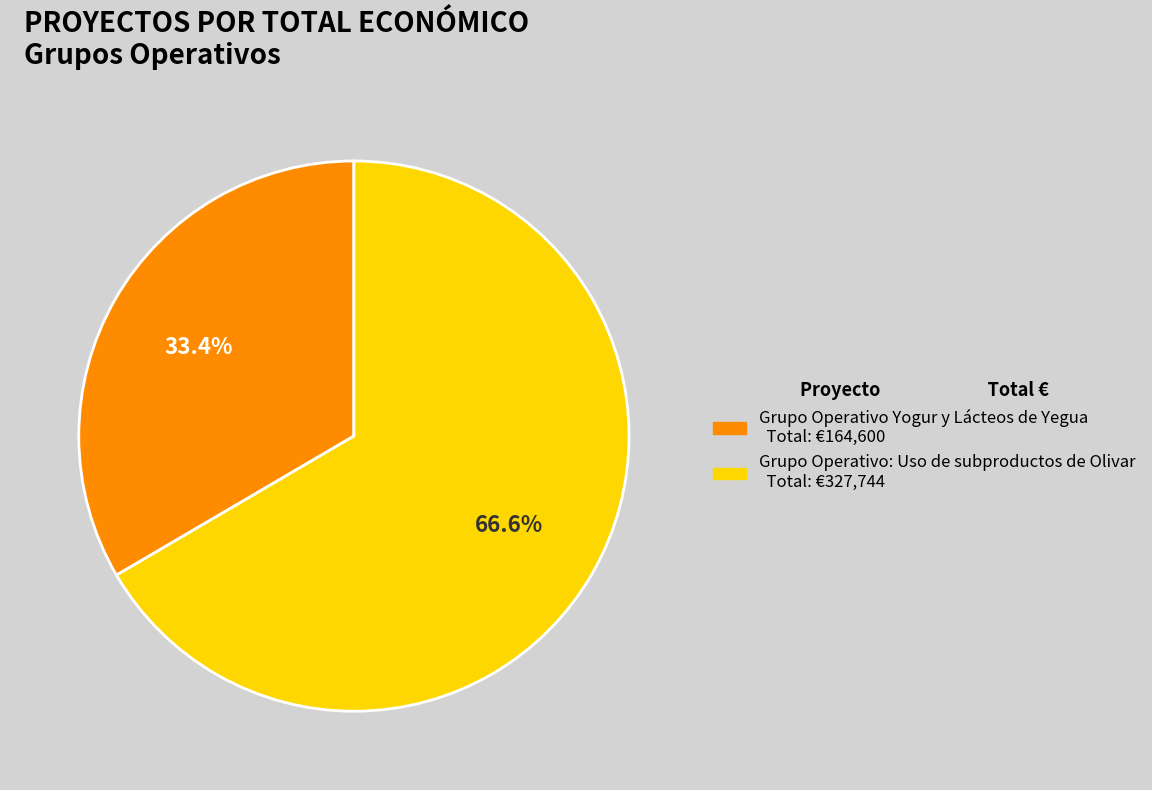

Is there a majority slice in this chart?

Yes